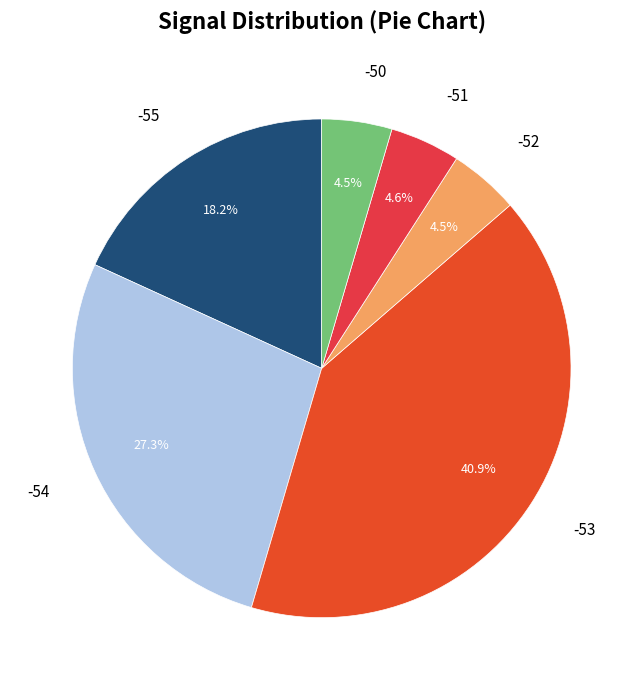

How many segments does this pie chart have?

6